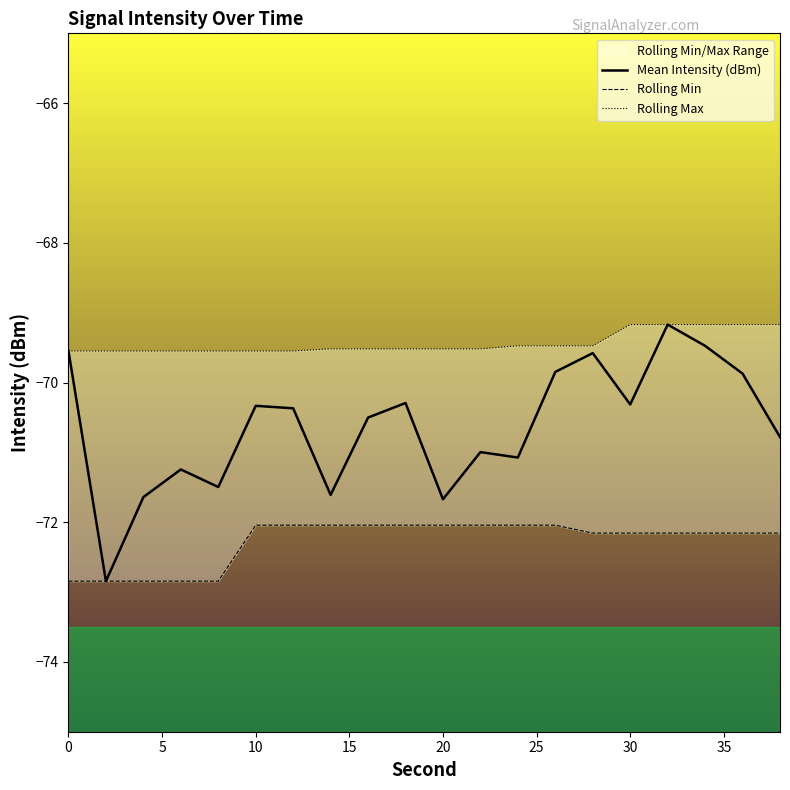

Is it true that Mean Intensity (dBm) equals -115.3 at 30?

False